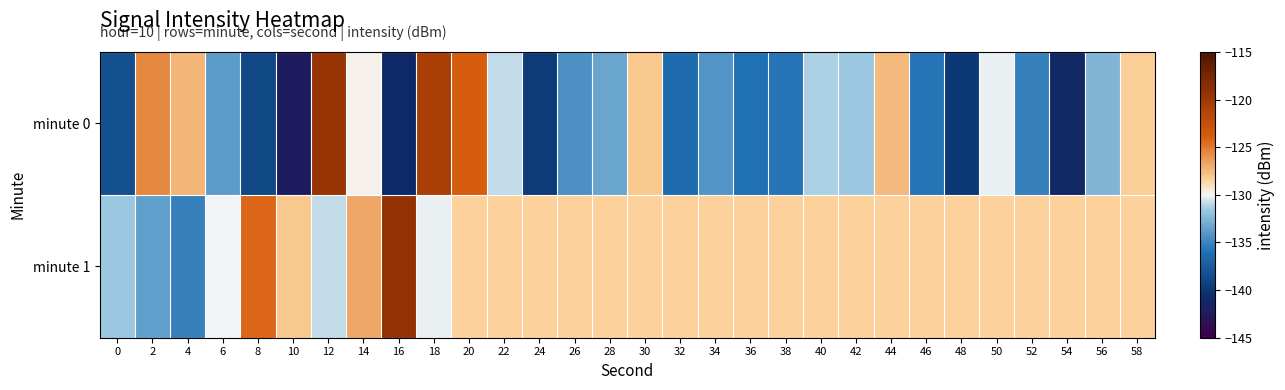

Reading left to right, list all the values displayed in this chart.

minute 0: 0=-138.3	2=-125.6	4=-127.4	6=-133.8	8=-138.7	10=-142.2	12=-119.5	14=-129.9	16=-141.1	18=-120.7	20=-123.9	22=-130.8	24=-139.6	26=-134.5	28=-133.3	30=-128.0	32=-136.4	34=-134.2	36=-136.1	38=-135.8	40=-131.2	42=-131.6	44=-127.5	46=-135.8	48=-139.8	50=-130.2	52=-135.2	54=-141.2	56=-132.5	58=-128.3
minute 1: 0=-131.5	2=-133.7	4=-135.2	6=-130.1	8=-124.3	10=-128.1	12=-130.8	14=-126.8	16=-119.2	18=-130.1	20=-128.4	22=-128.4	24=-128.4	26=-128.4	28=-128.4	30=-128.4	32=-128.4	34=-128.4	36=-128.4	38=-128.4	40=-128.4	42=-128.4	44=-128.4	46=-128.4	48=-128.4	50=-128.4	52=-128.4	54=-128.4	56=-128.4	58=-128.4